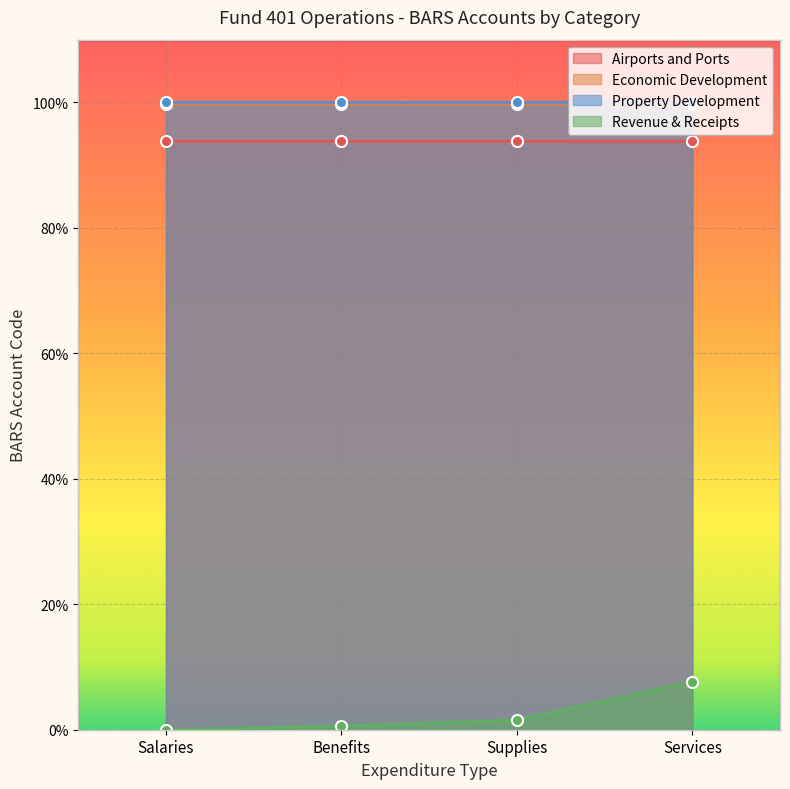

What is the sum of all Airports and Ports values?

375.2